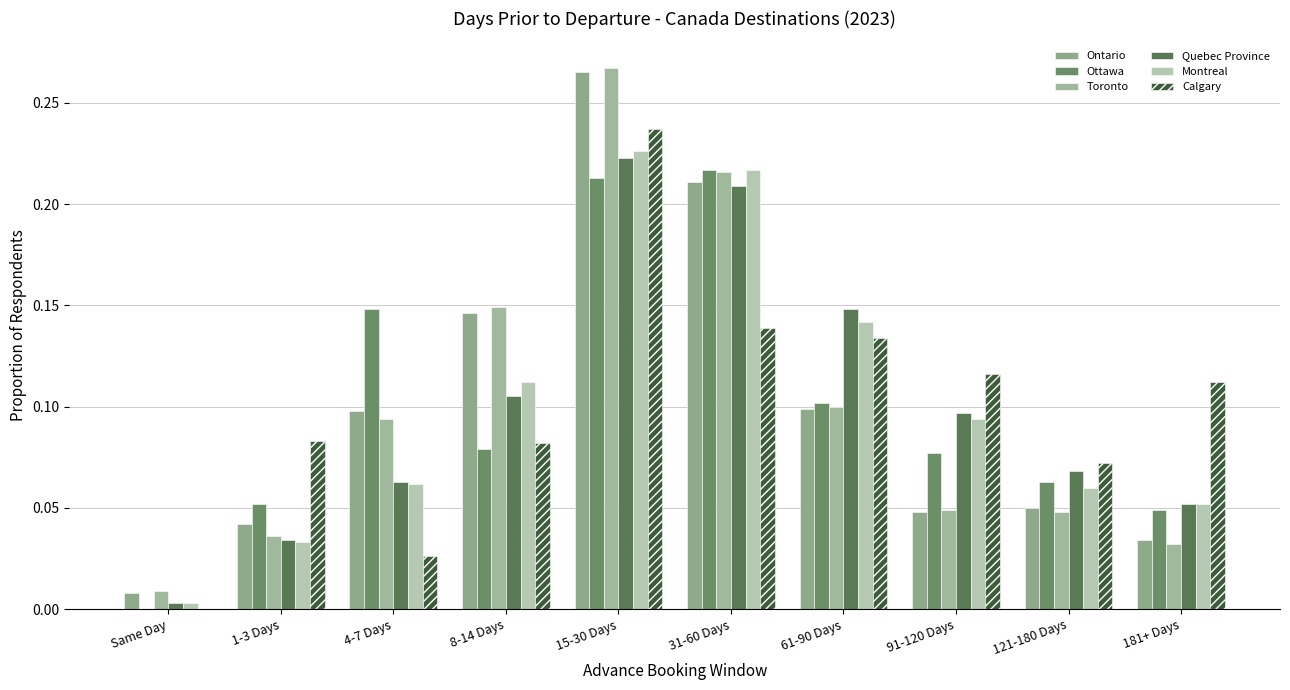

Is the value of Montreal at 181+ Days greater than the value of Quebec Province at 91-120 Days?

No